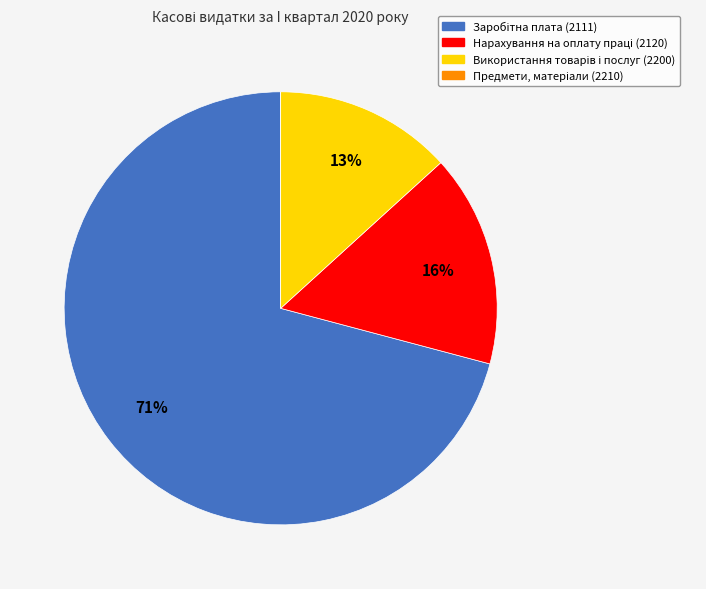

To the nearest percent, what is the average slice percentage?

25%